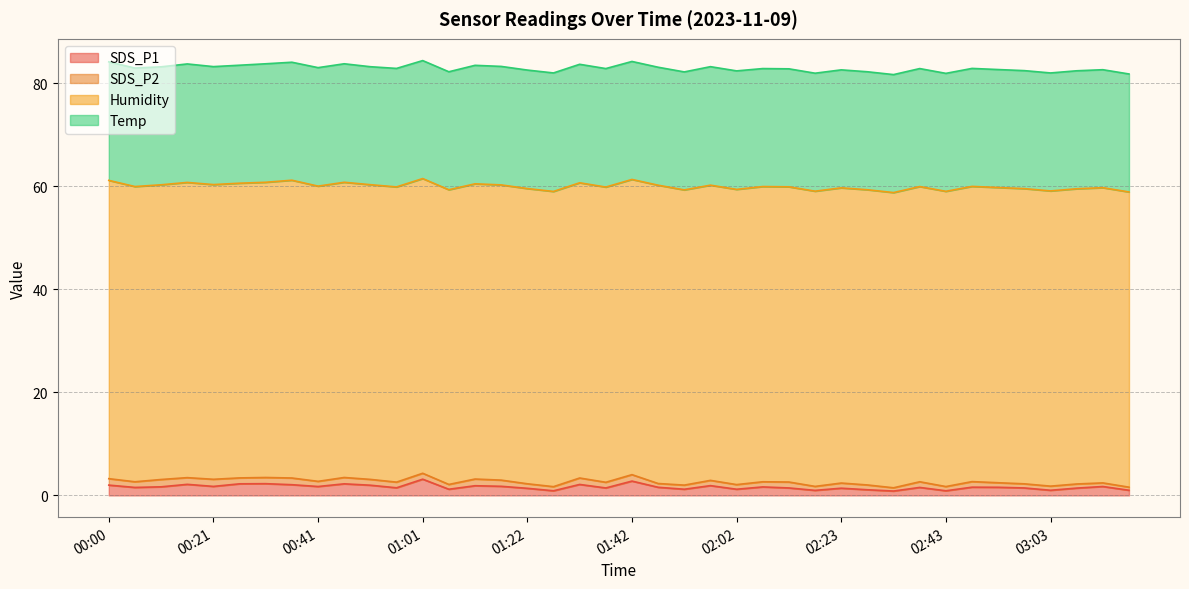

What is the sum of all Temp values?

917.5